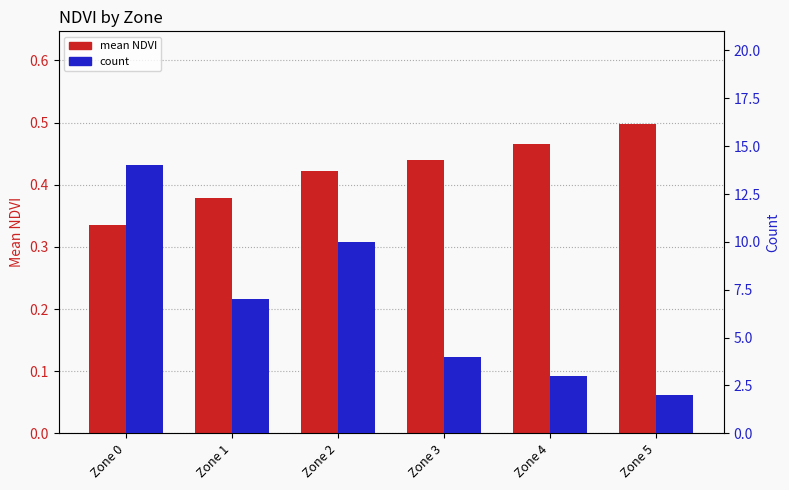

What is the sum of the count values at Zone 1 and Zone 2?

17.0